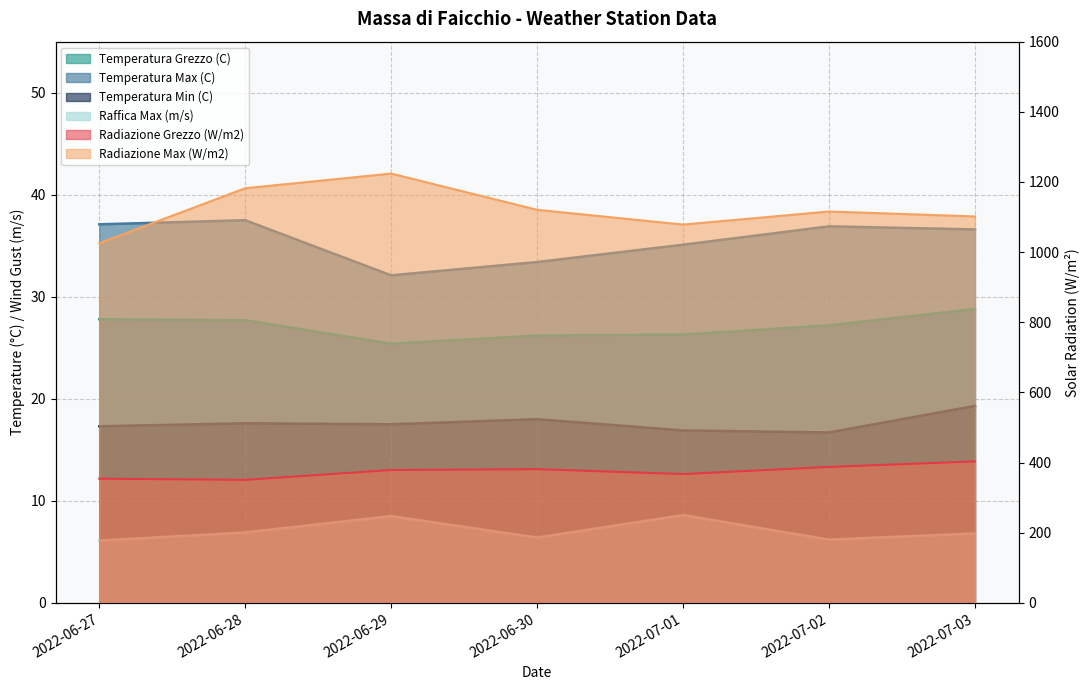

What is the lowest value of the Temperatura Min (C) series?

16.7